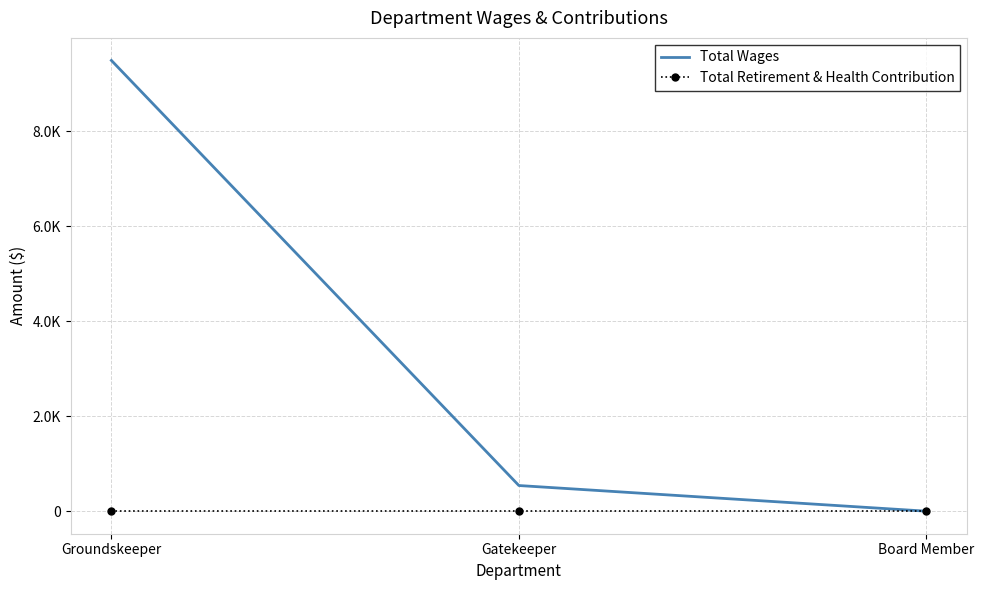

Between Gatekeeper and Board Member, which series saw the biggest shift?

Total Wages